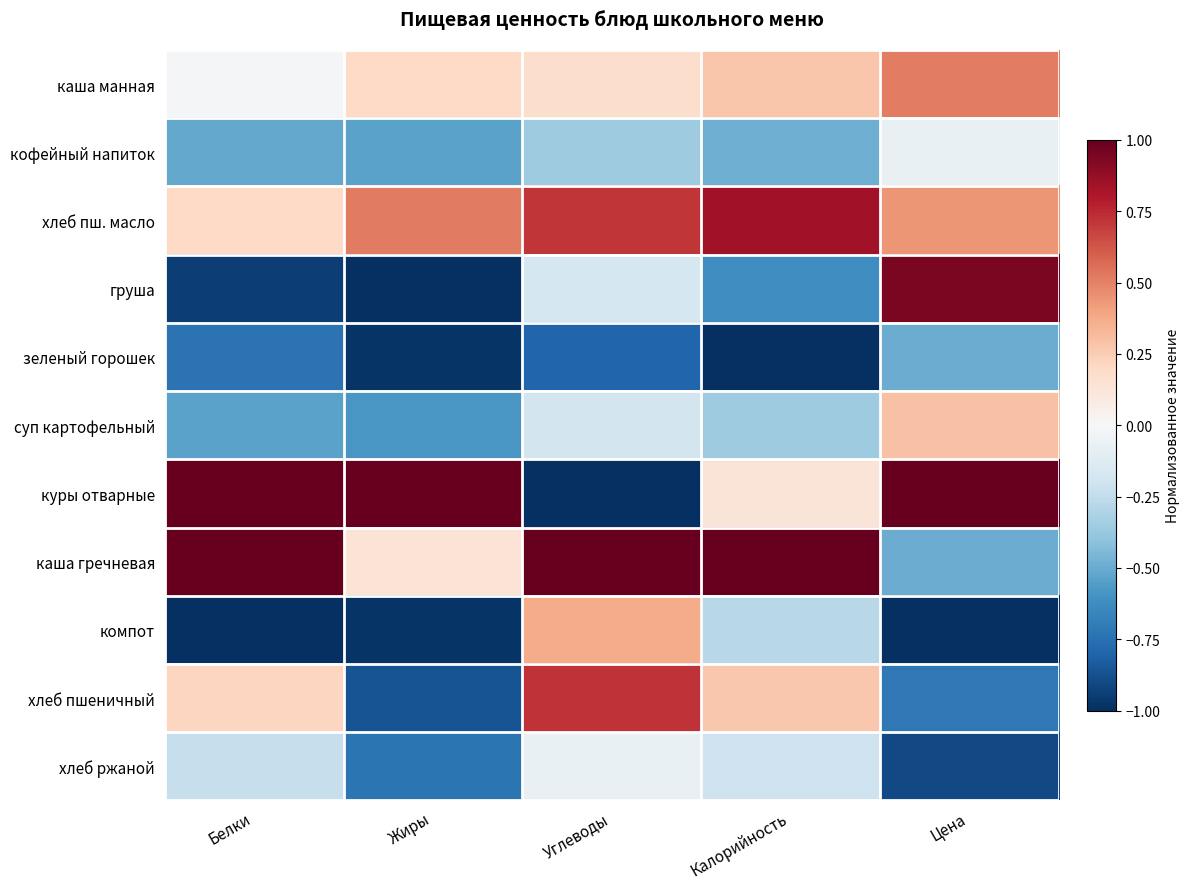

Reading right to left, list all the values displayed in this chart.

каша манная: Цена=0.5	Калорийность=0.3	Углеводы=0.2	Жиры=0.2	Белки=-0.0
кофейный напиток: Цена=-0.1	Калорийность=-0.5	Углеводы=-0.4	Жиры=-0.5	Белки=-0.5
хлеб пш. масло: Цена=0.4	Калорийность=0.8	Углеводы=0.7	Жиры=0.5	Белки=0.2
груша: Цена=0.9	Калорийность=-0.6	Углеводы=-0.2	Жиры=-1.0	Белки=-0.9
зеленый горошек: Цена=-0.5	Калорийность=-1.0	Углеводы=-0.8	Жиры=-1.0	Белки=-0.7
суп картофельный: Цена=0.3	Калорийность=-0.4	Углеводы=-0.2	Жиры=-0.6	Белки=-0.5
куры отварные: Цена=1.0	Калорийность=0.1	Углеводы=-1.0	Жиры=1.0	Белки=1.0
каша гречневая: Цена=-0.5	Калорийность=1.0	Углеводы=1.0	Жиры=0.1	Белки=1.0
компот: Цена=-1.0	Калорийность=-0.3	Углеводы=0.4	Жиры=-1.0	Белки=-1.0
хлеб пшеничный: Цена=-0.7	Калорийность=0.3	Углеводы=0.7	Жиры=-0.9	Белки=0.2
хлеб ржаной: Цена=-0.9	Калорийность=-0.2	Углеводы=-0.1	Жиры=-0.7	Белки=-0.2